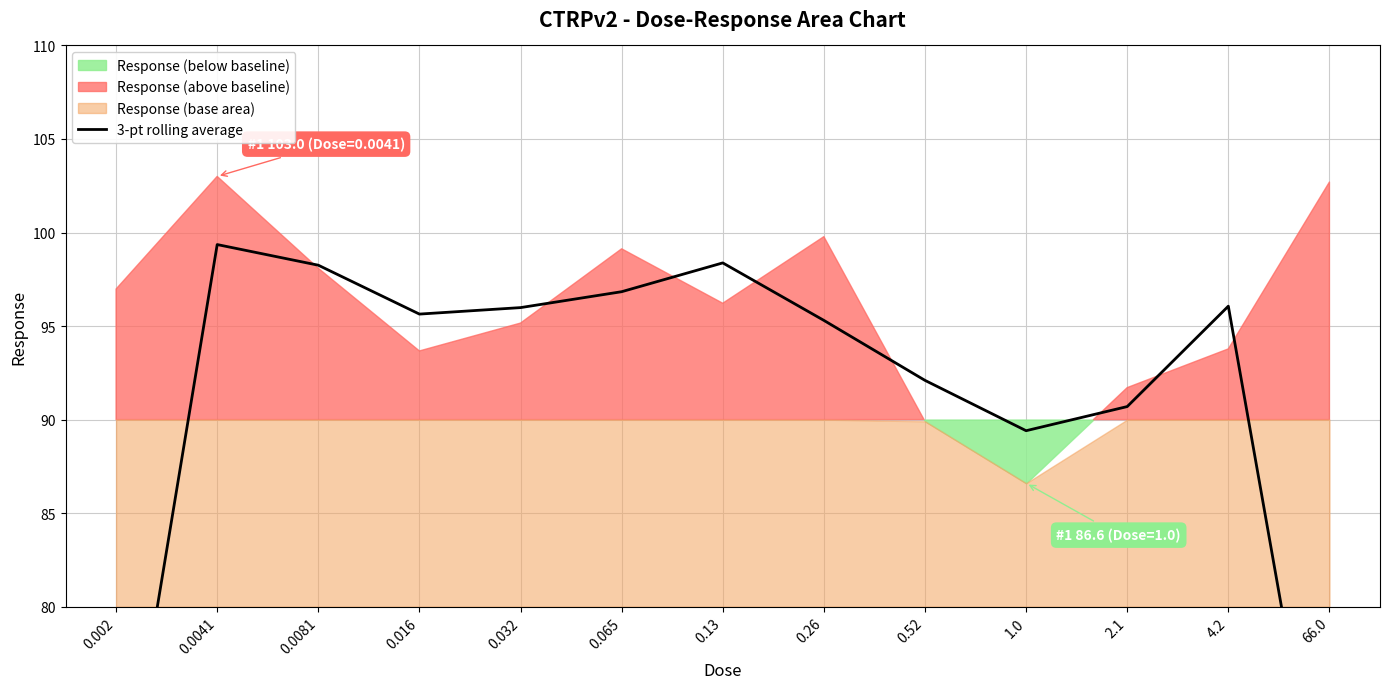

At which category does the chart reach its minimum across all series?

66.0